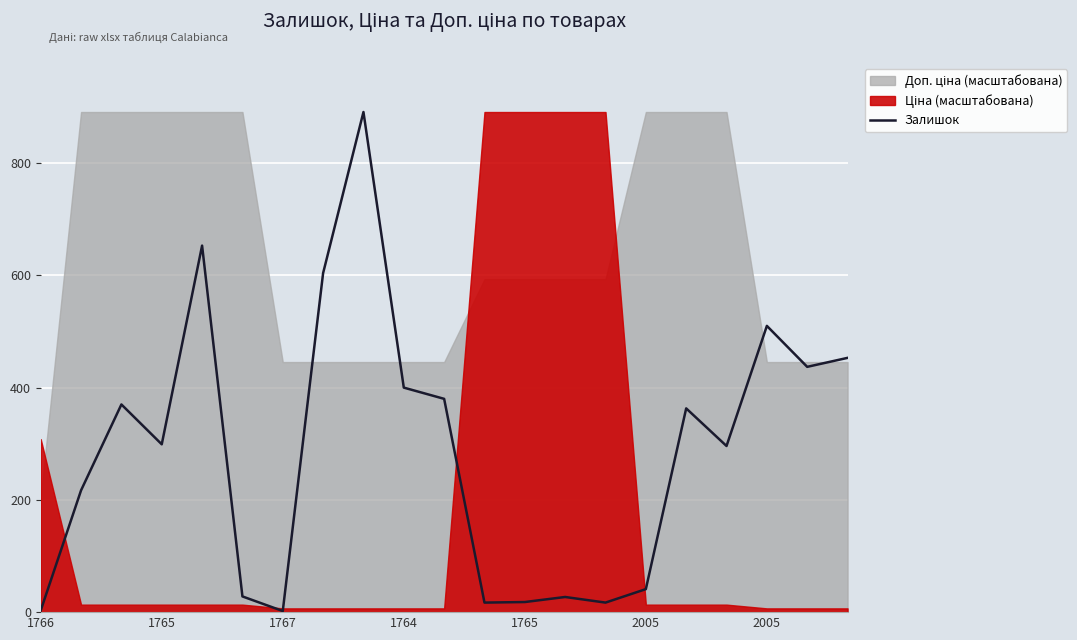

Does the chart display data point markers on the line(s)?

No